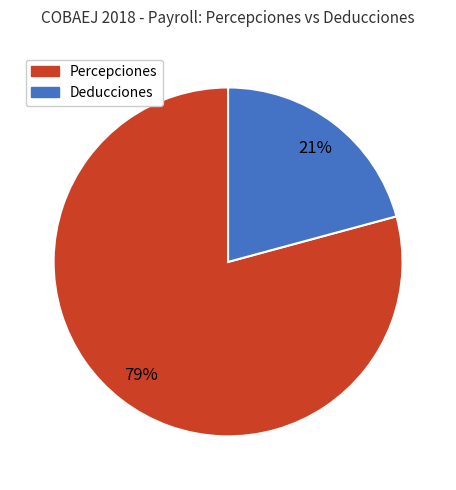

Approximately how many times larger is the value at Percepciones compared to Deducciones?

3.8